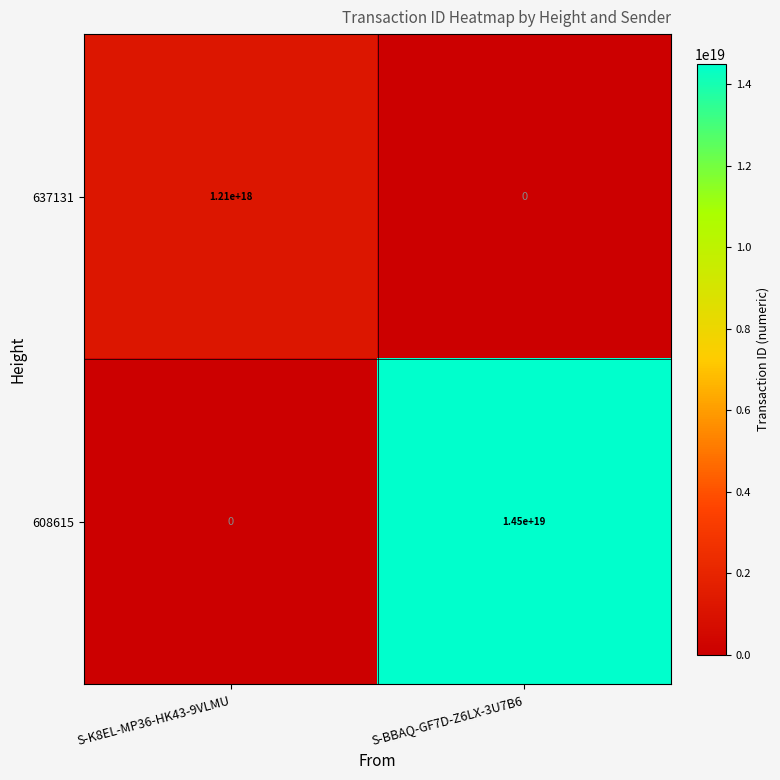

At which category does the chart reach its peak across all series?

S-BBAQ-GF7D-Z6LX-3U7B6